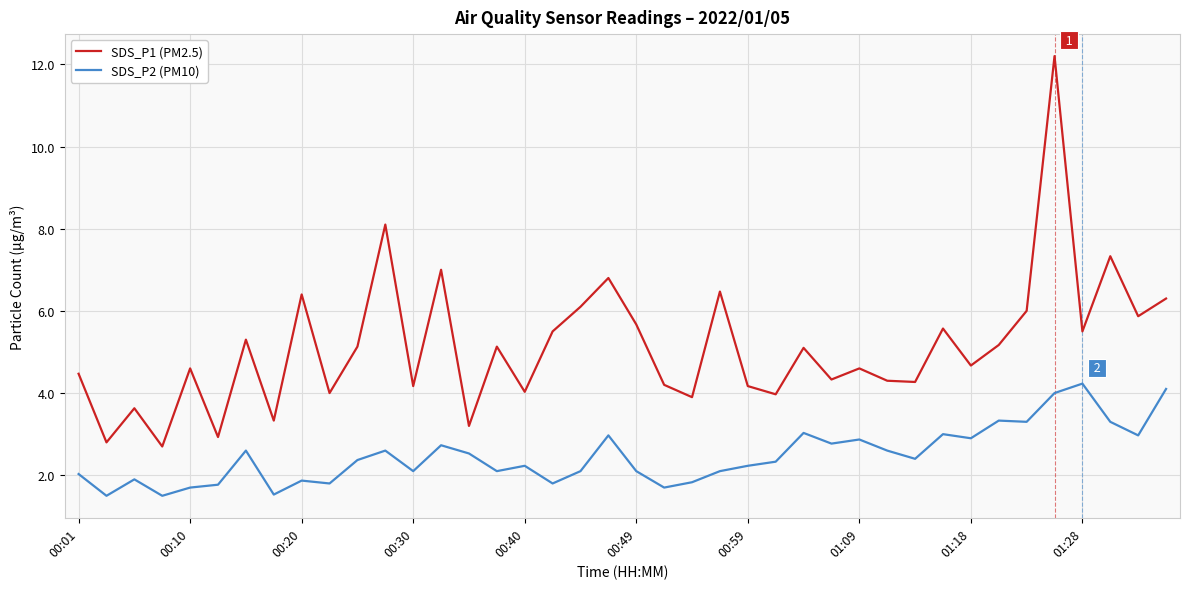

What are all the series names shown in the legend?

SDS_P1 (PM2.5), SDS_P2 (PM10)